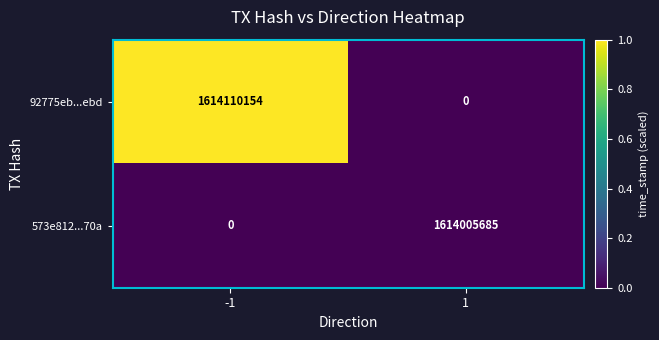

Rank the series by their maximum value, from highest to lowest.

92775eb...ebd, 573e812...70a